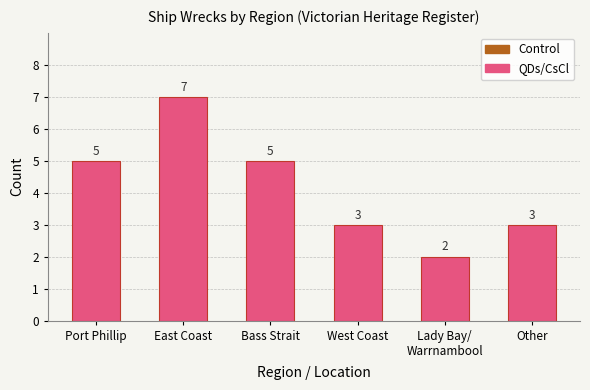

What is the value of the 6th bar from the left?

3